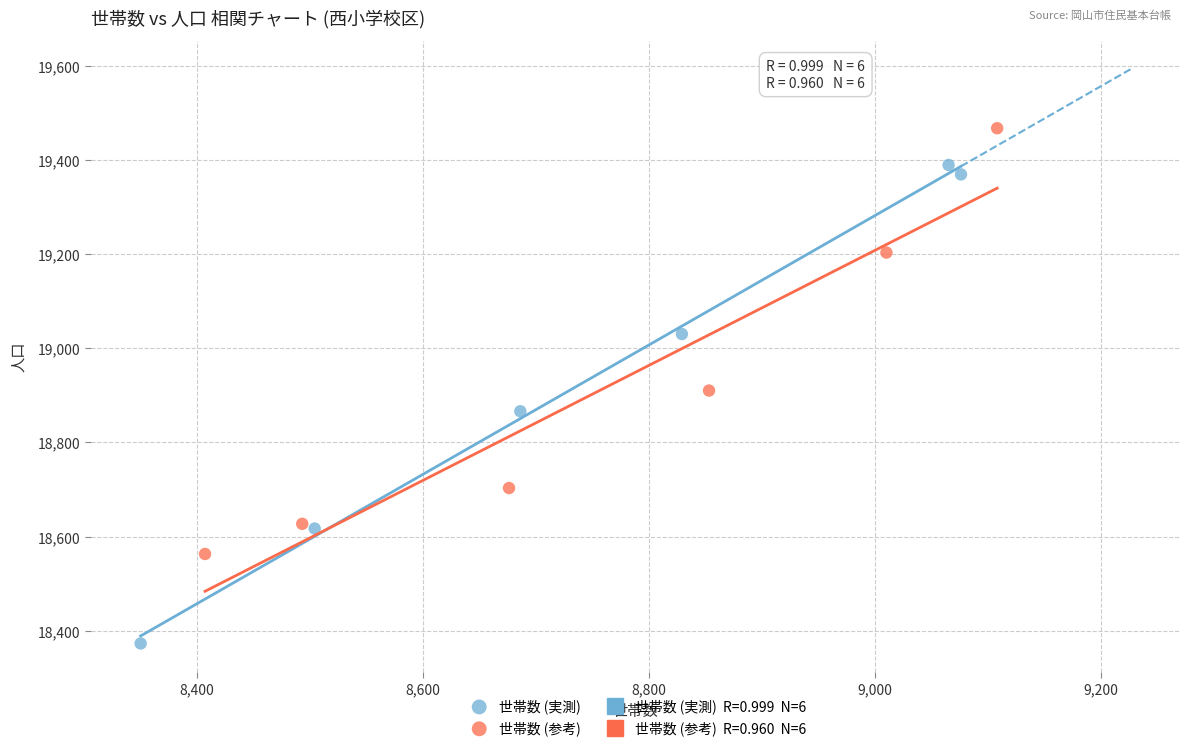

Which series has the largest Y range (max minus min)?

世帯数 (実測)